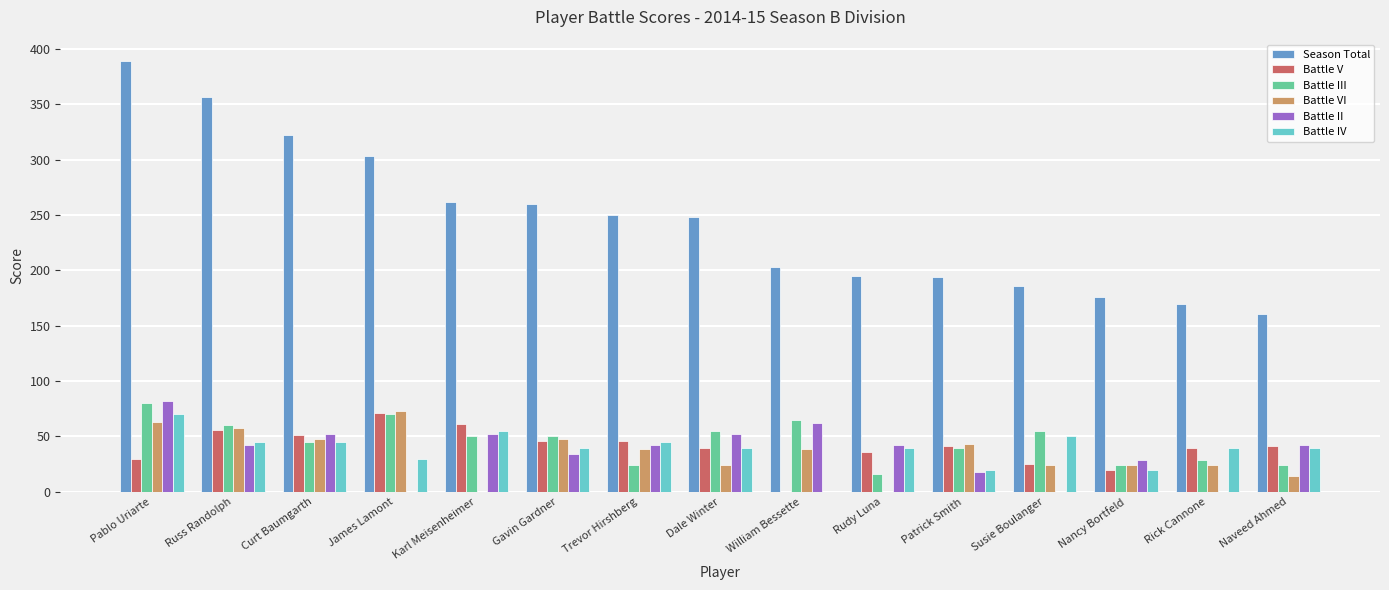

Read the Battle IV value at Rudy Luna.

40